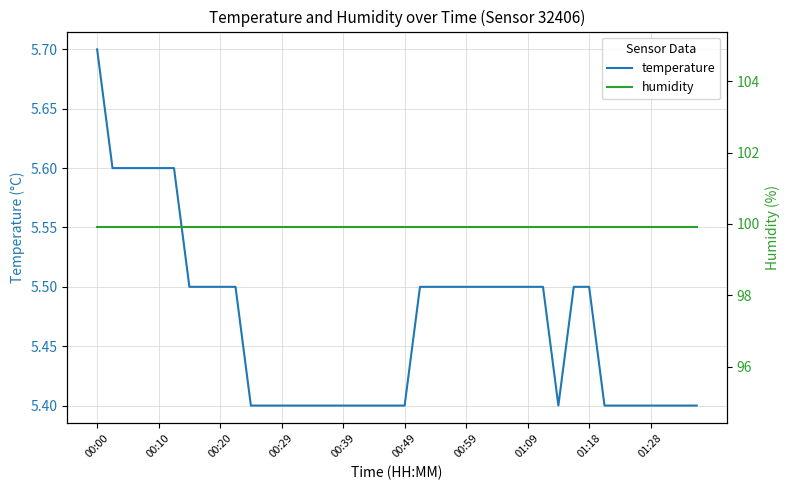

Does the chart display data point markers on the line(s)?

No